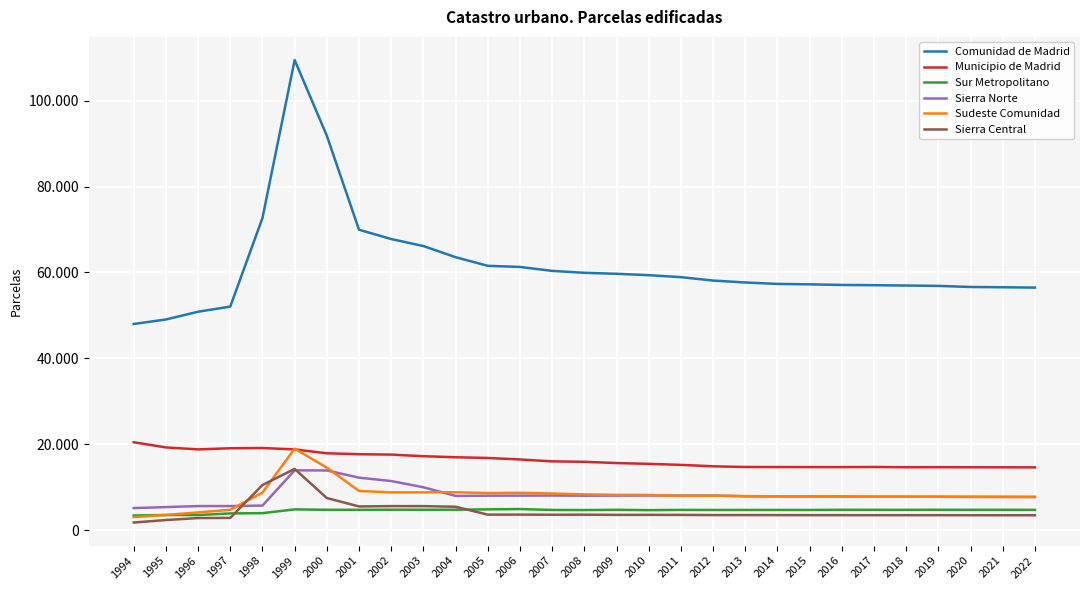

Which series has the widest spread of values?

Comunidad de Madrid